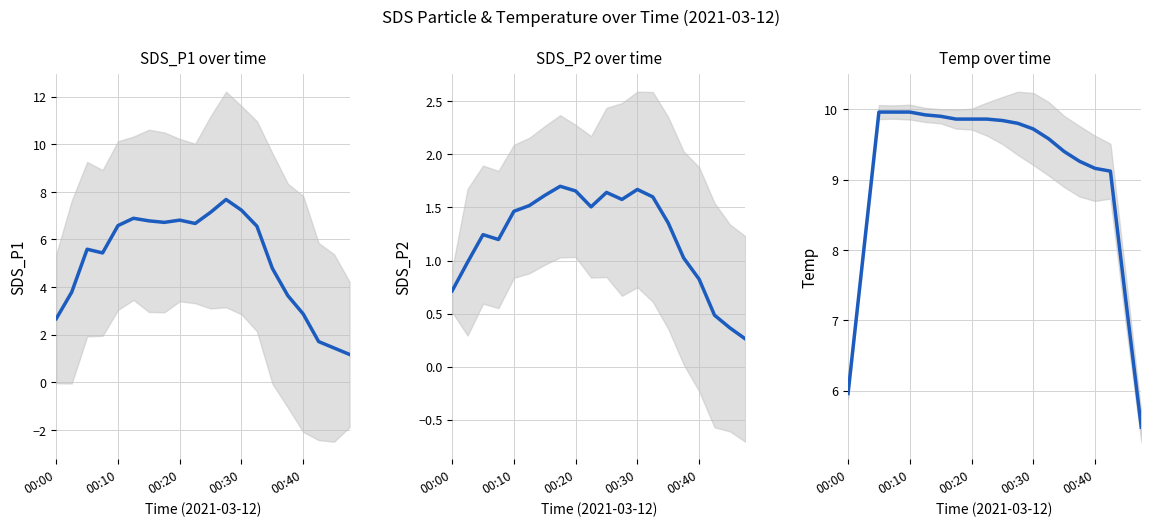

Does the chart display data point markers on the line(s)?

No